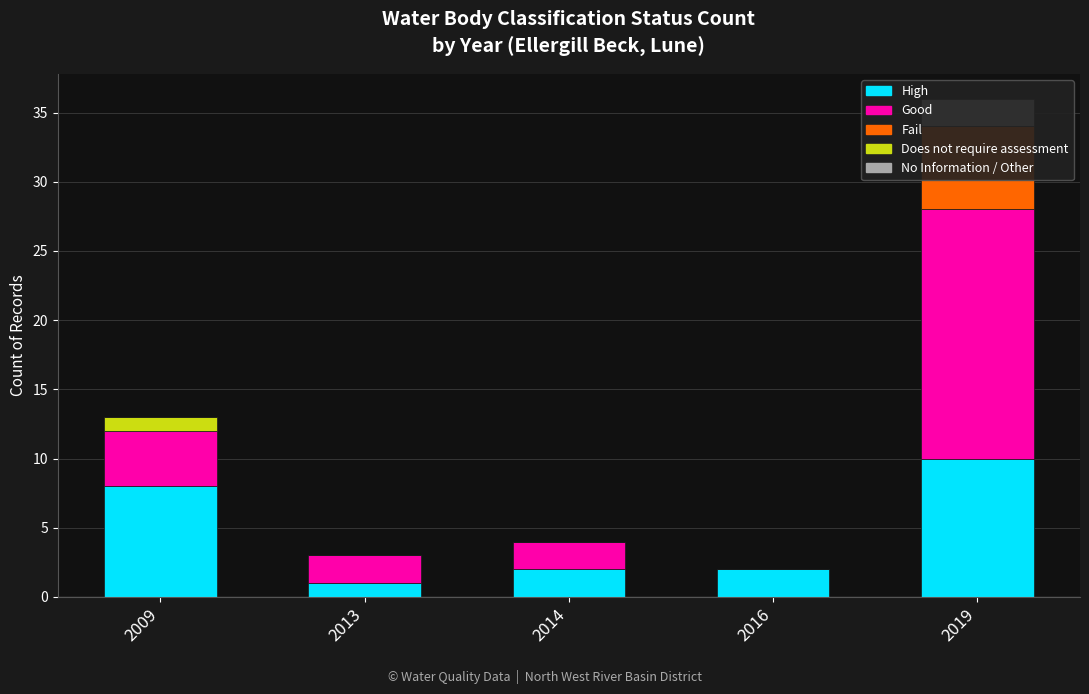

What is the spread (max minus min) of values at 2009?

8